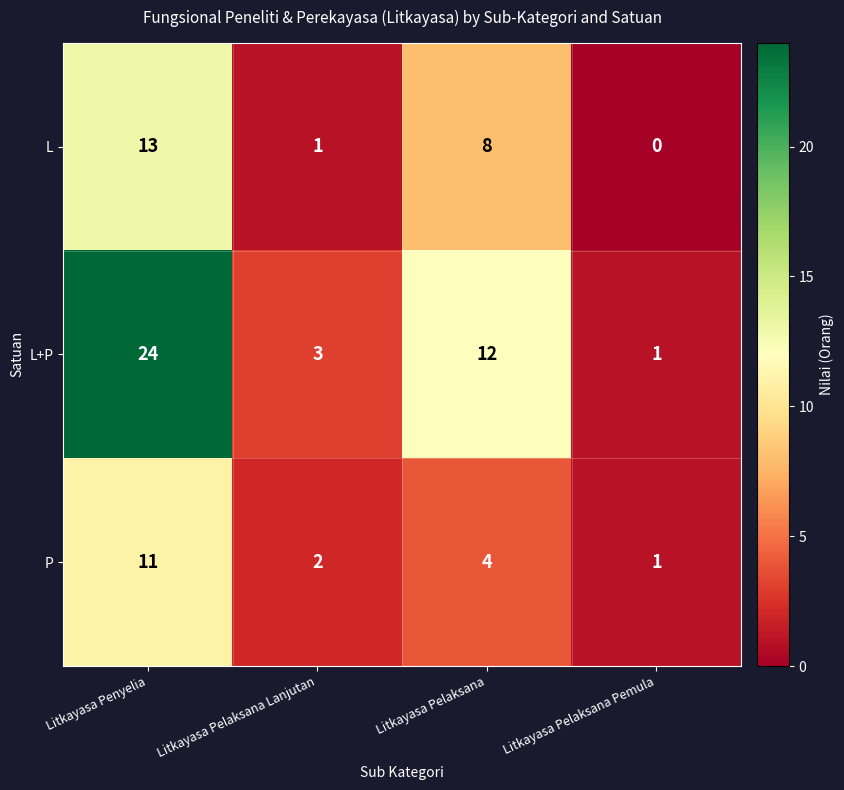

At how many categories does at least one series exceed 4?

2